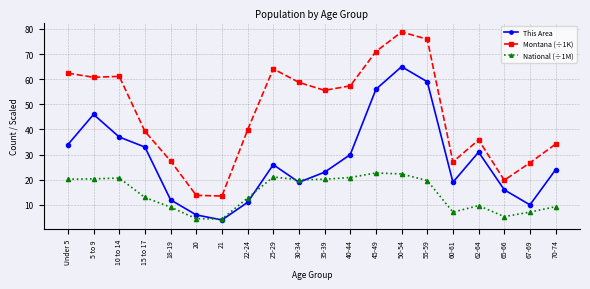

At which label does Montana (÷1K) reach its peak?

50-54